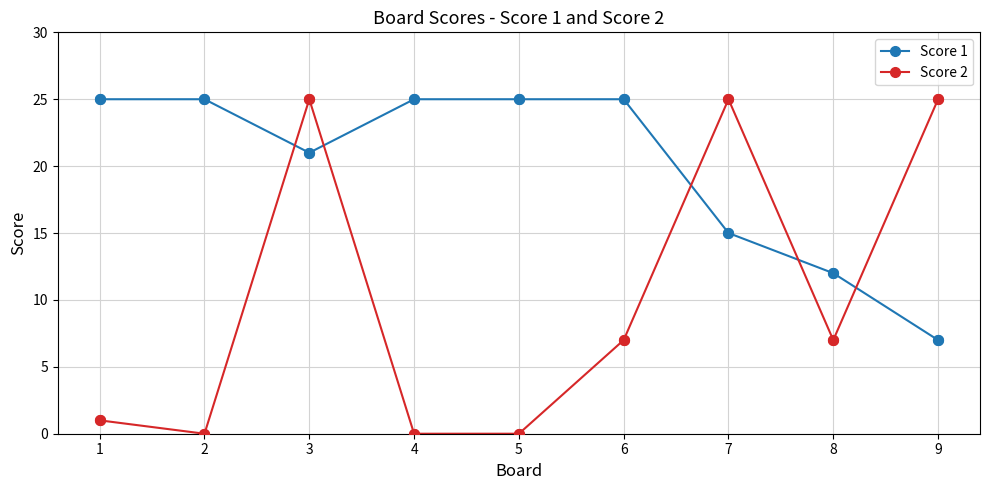

Which series has the largest range (max minus min)?

Score 2